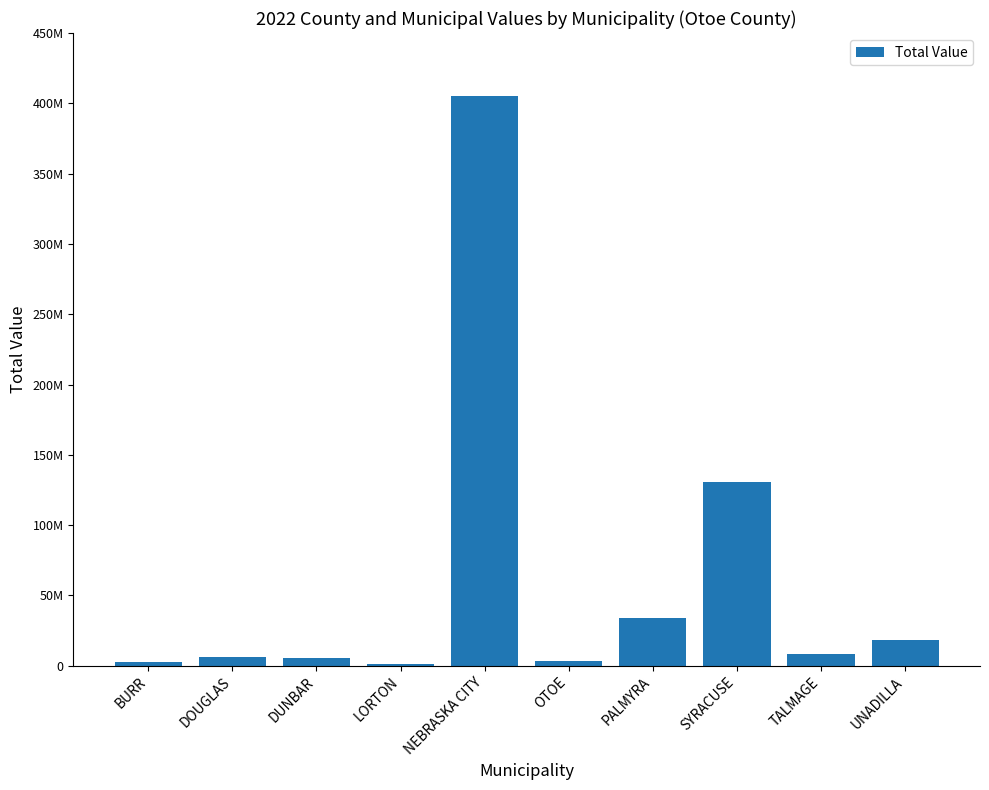

What is the greatest value displayed?

404862112